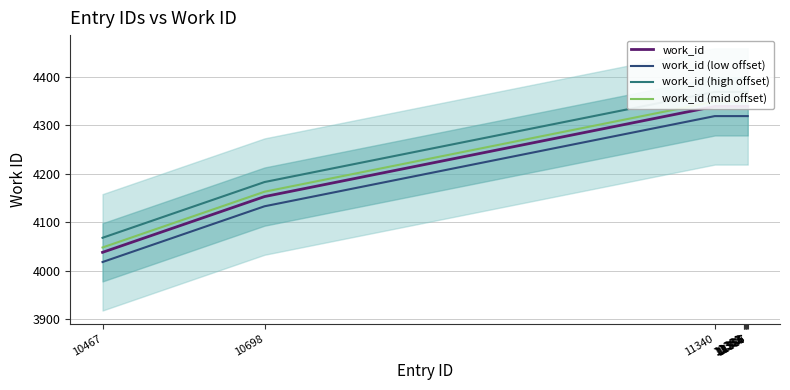

What is the value of the work_id (high offset) point at the 4th from the left?

4369